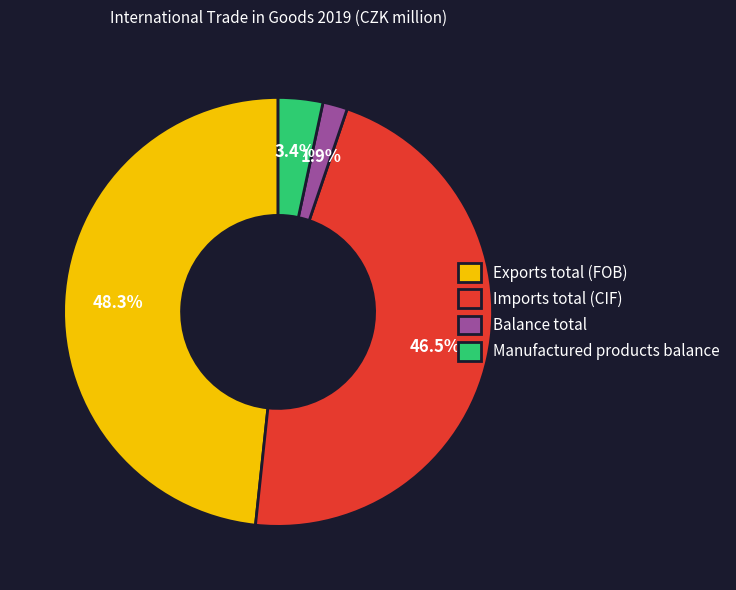

How many segments does this pie chart have?

4